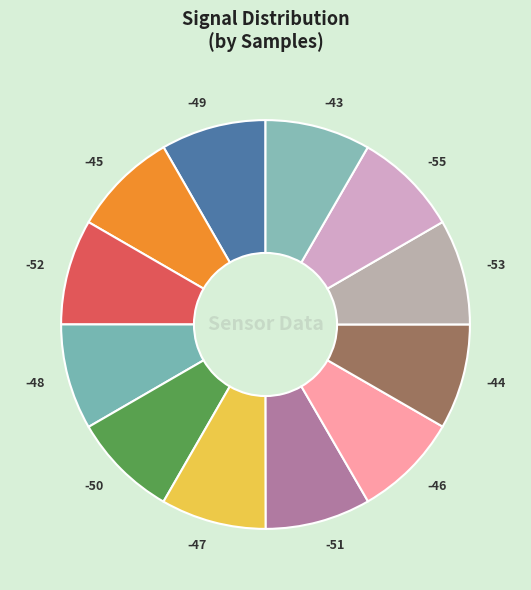

True or false: -49 accounts for 8% of the total.

True